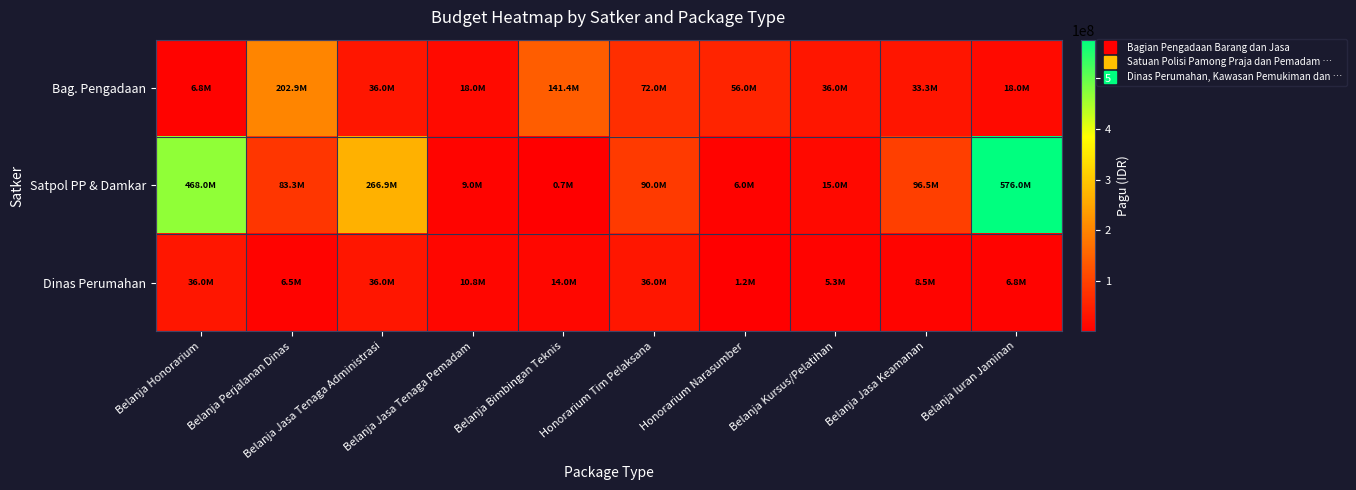

List the series in order of their overall mean, lowest first.

Dinas Perumahan, Bag. Pengadaan, Satpol PP & Damkar